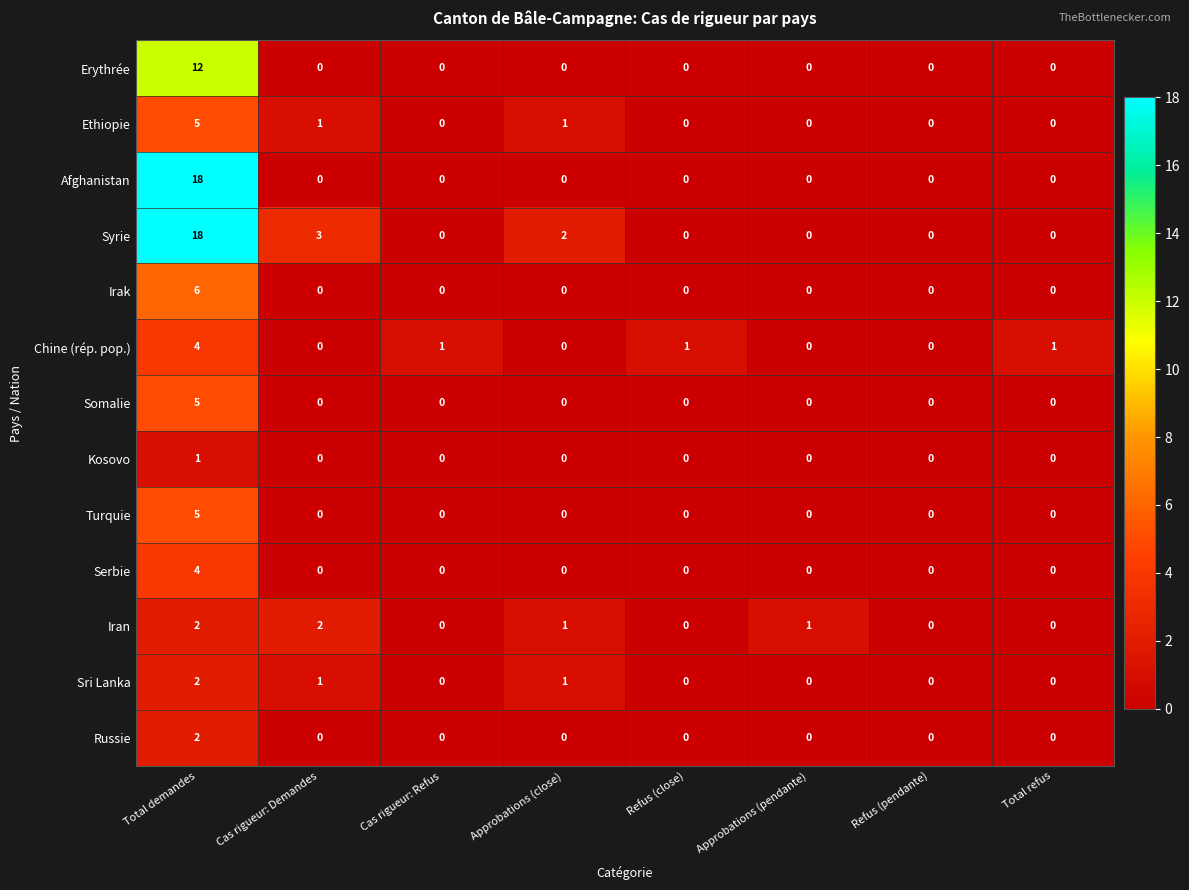

Which label corresponds to the largest value in the chart?

Total demandes